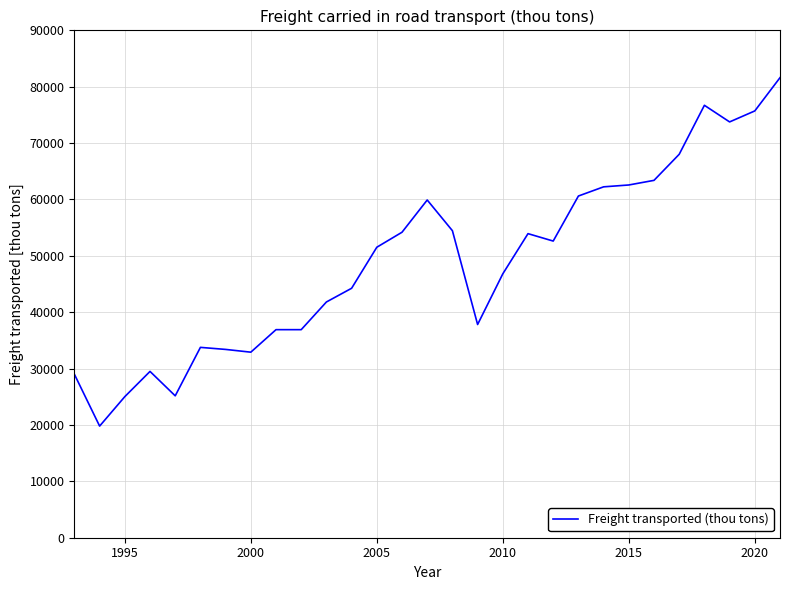

What is the greatest value displayed?

81602.1